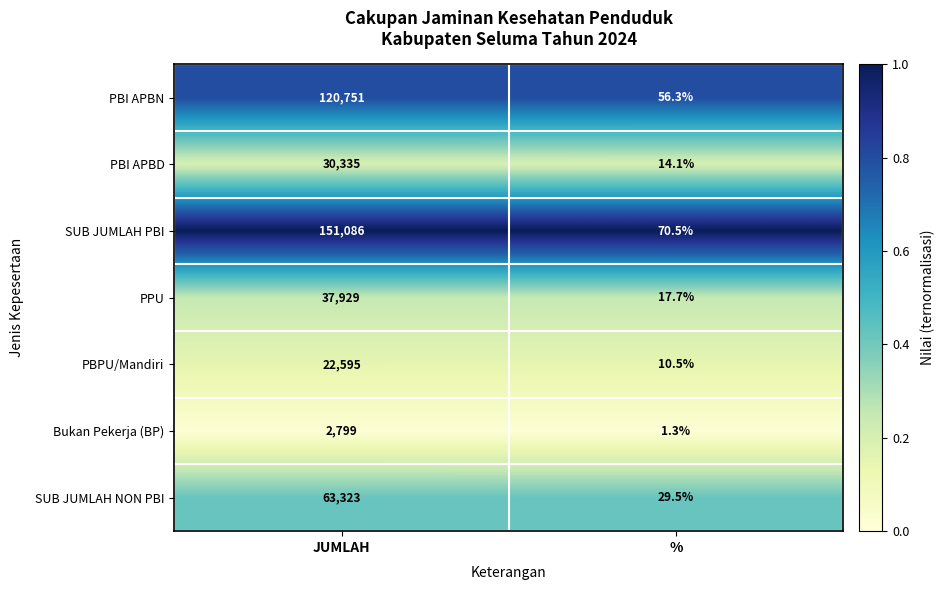

At which category does the chart reach its minimum across all series?

%